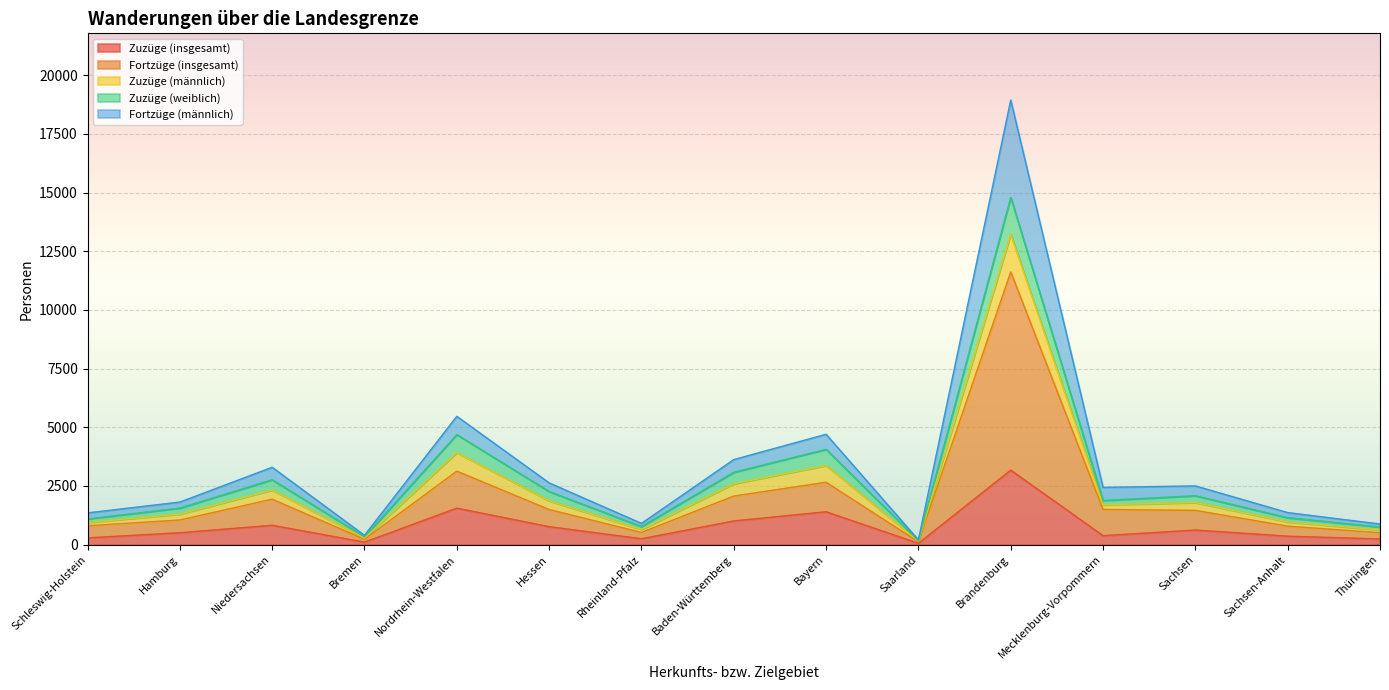

At which category is the sum across all series the highest?

Brandenburg